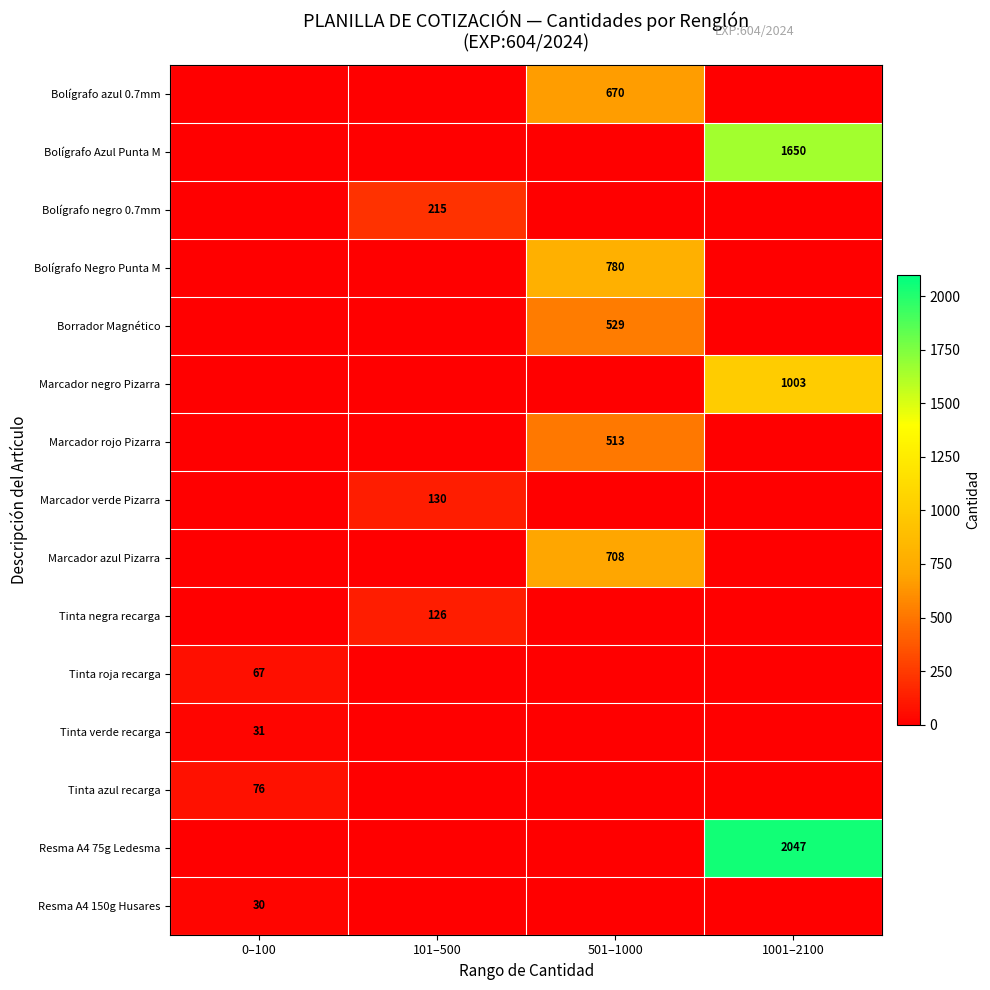

True or false: Bolígrafo Negro Punta M has a value of 780 at 501–1000.

True